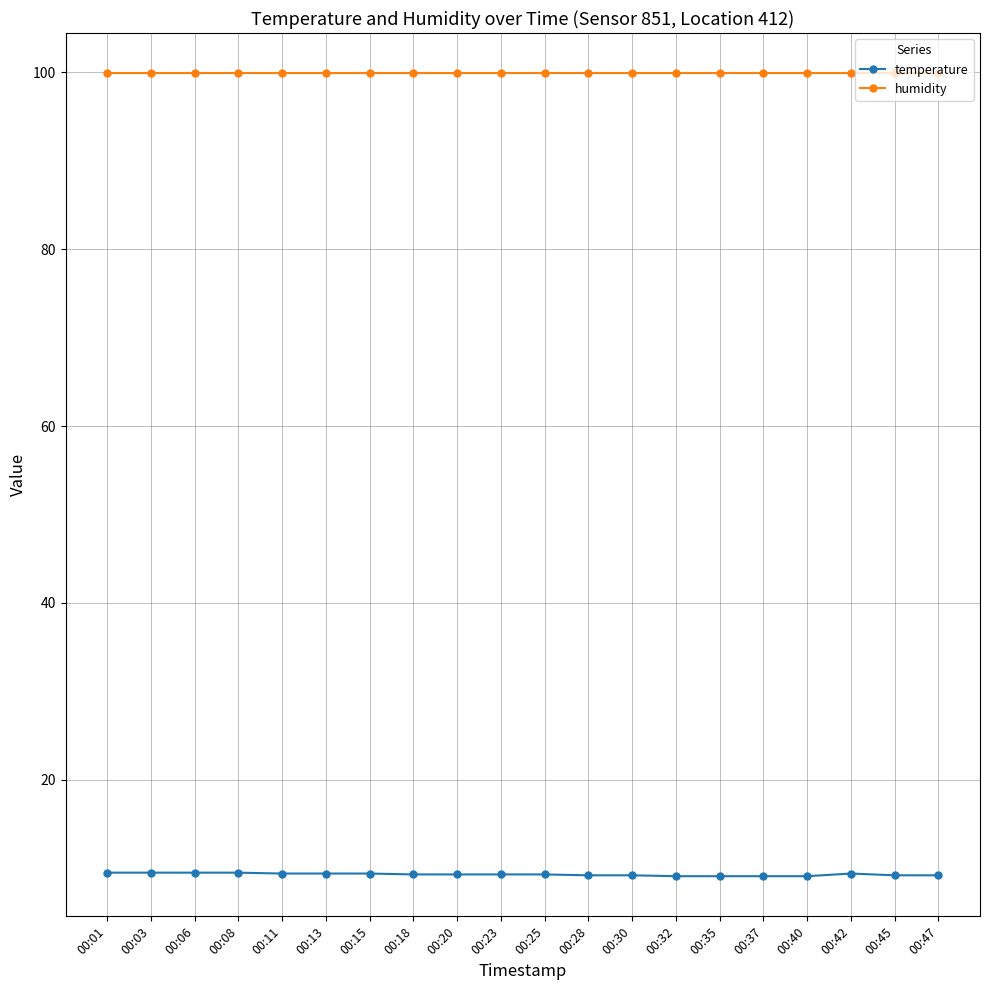

List the series in order of their peak value, highest first.

humidity, temperature